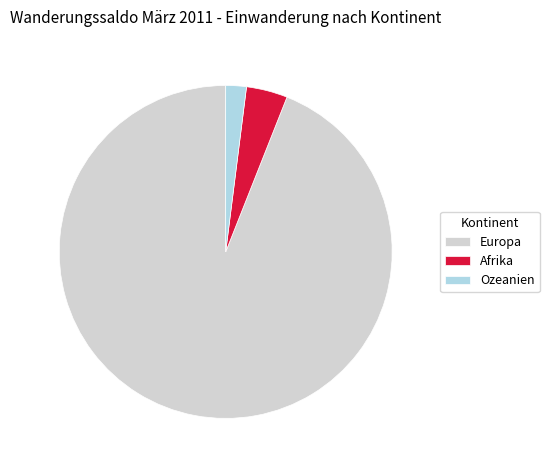

Rank the categories by value from lowest to highest.

Ozeanien, Afrika, Europa